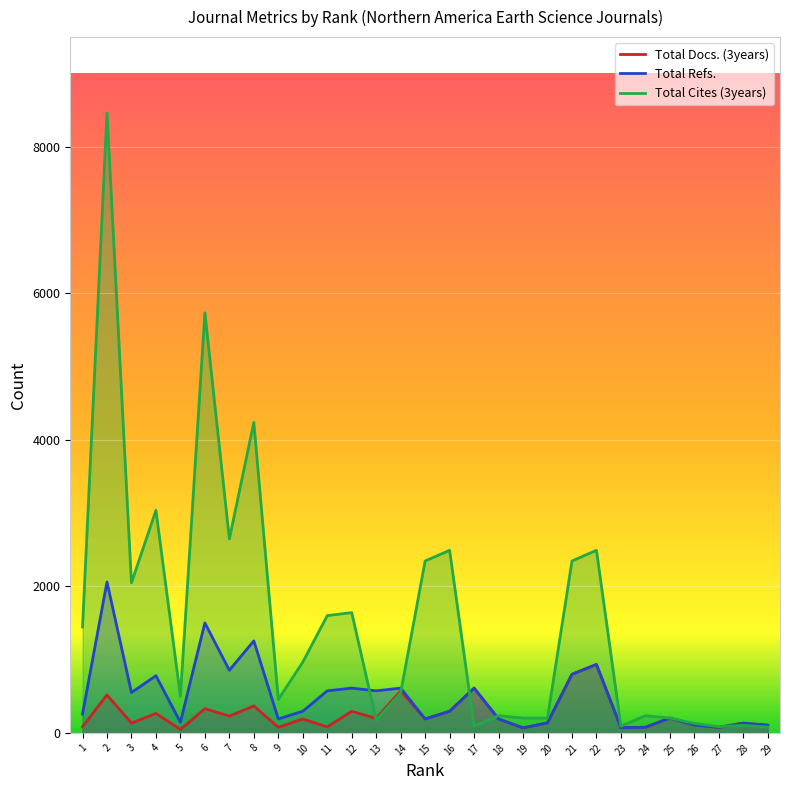

Reading right to left, transcribe all the data shown in this chart.

Total Docs. (3years): 104	133	75	108	202	76	71	934	800	137	68	190	611	295	190	574	198	295	82	190	76	368	229	330	47	265	134	518	84
Total Refs.: 104	133	75	108	202	76	71	934	800	137	68	190	611	295	190	611	574	611	574	295	190	1256	855	1501	145	780	551	2060	257
Total Cites (3years): 79	103	85	129	202	235	91	2493	2347	202	202	235	91	2493	2347	547	174	1642	1601	965	457	4239	2648	5735	497	3038	2049	8465	1445